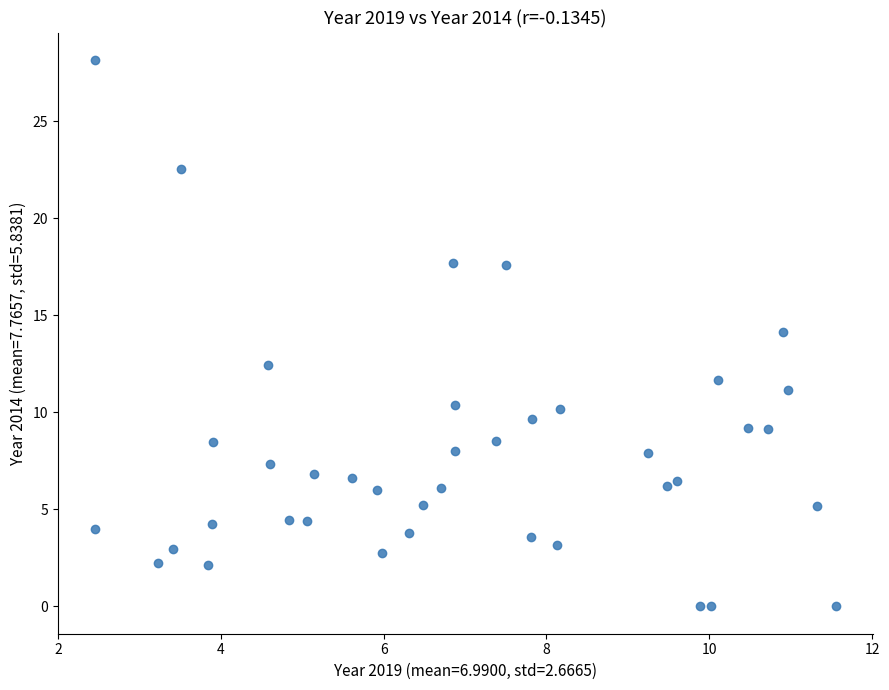

What is the range of Y values (max minus min)?

28.2